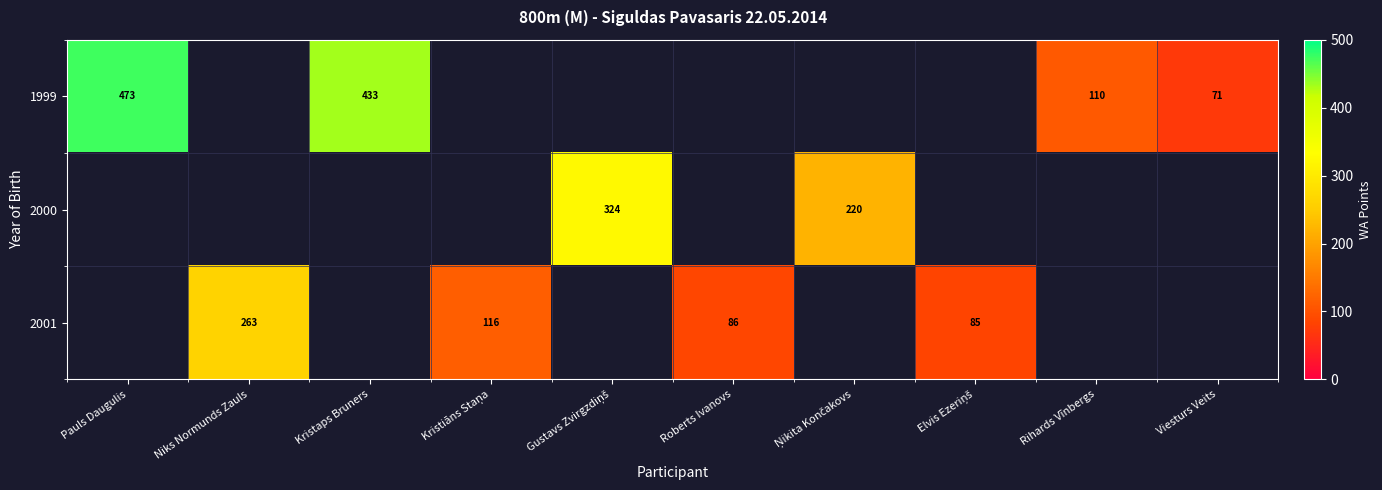

Count the number of categories in the chart.

10